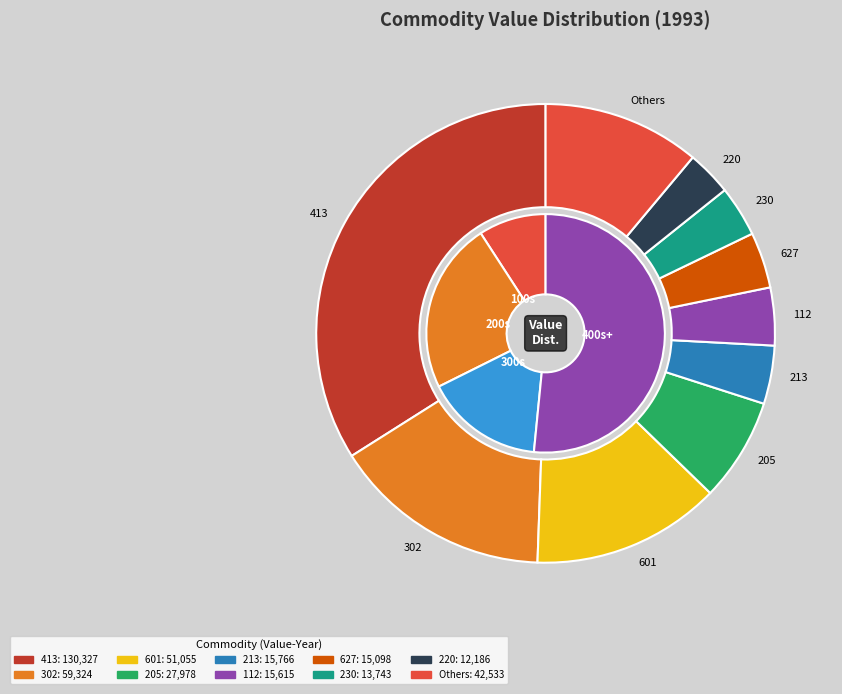

Is there a majority slice in this chart?

No